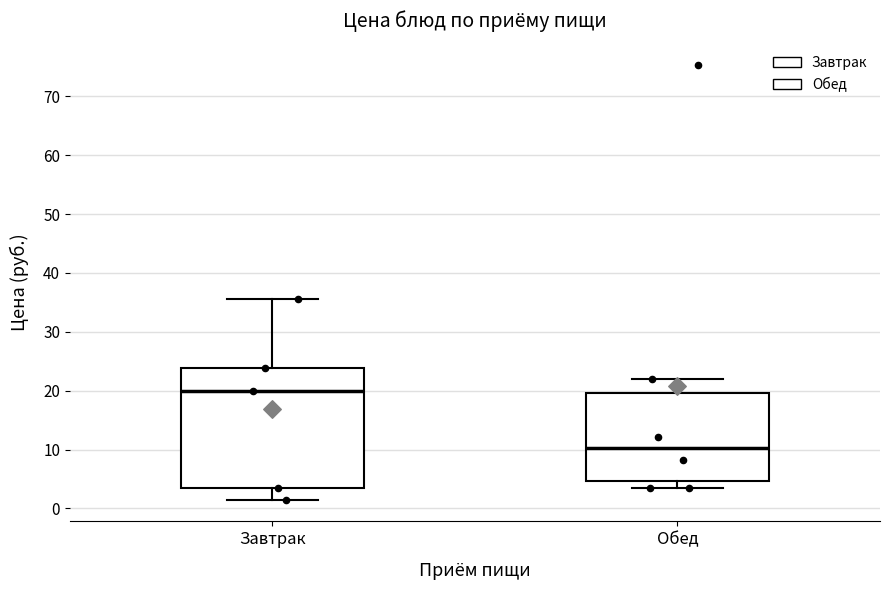

Where does the lower whisker of the box for Обед end on the y-axis? The values are not printed on the chart, so give them approximately, as read against the axis.

4